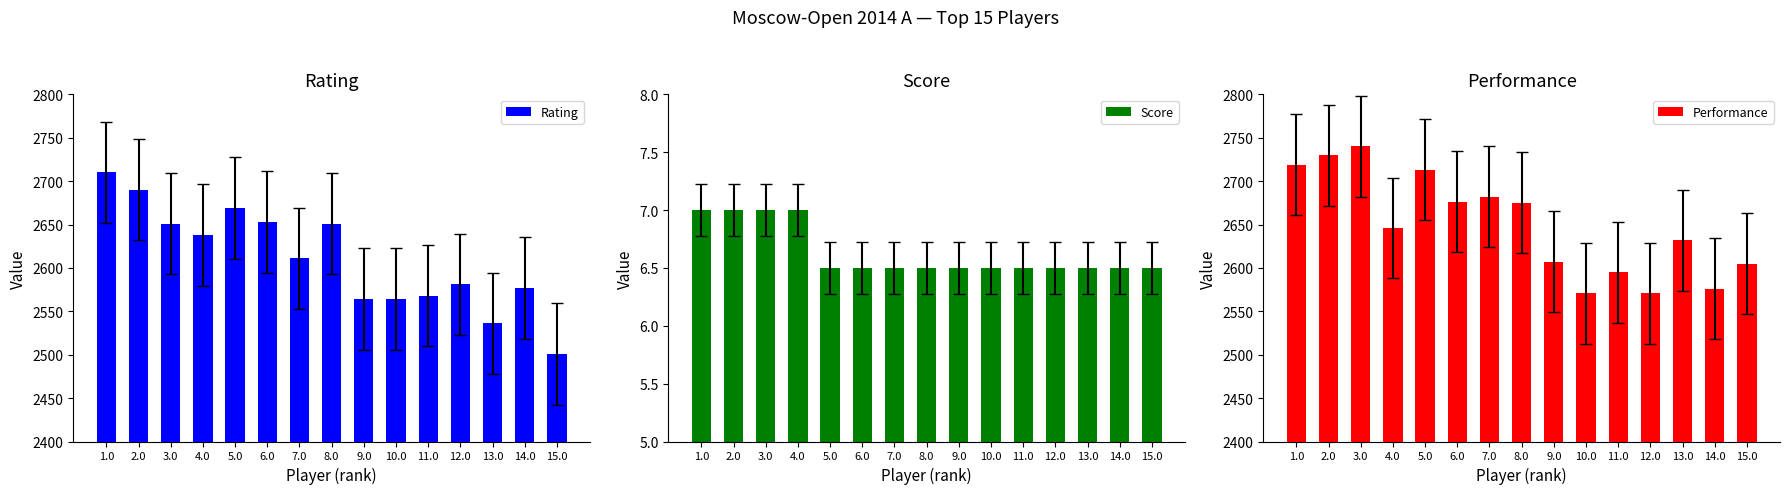

What is the total value across all series at 15.0?

5112.5